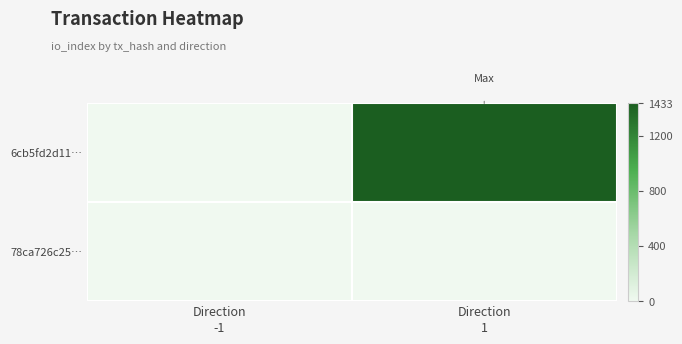

Which label corresponds to the largest value in the chart?

Direction
1